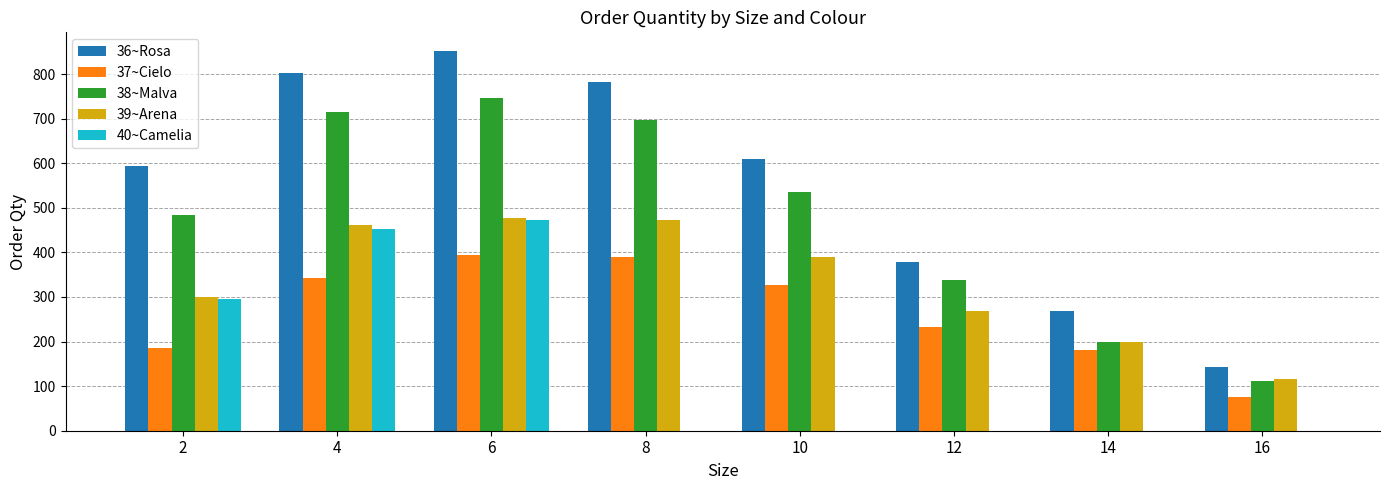

Which series changed the most between 8 and 14?

36~Rosa